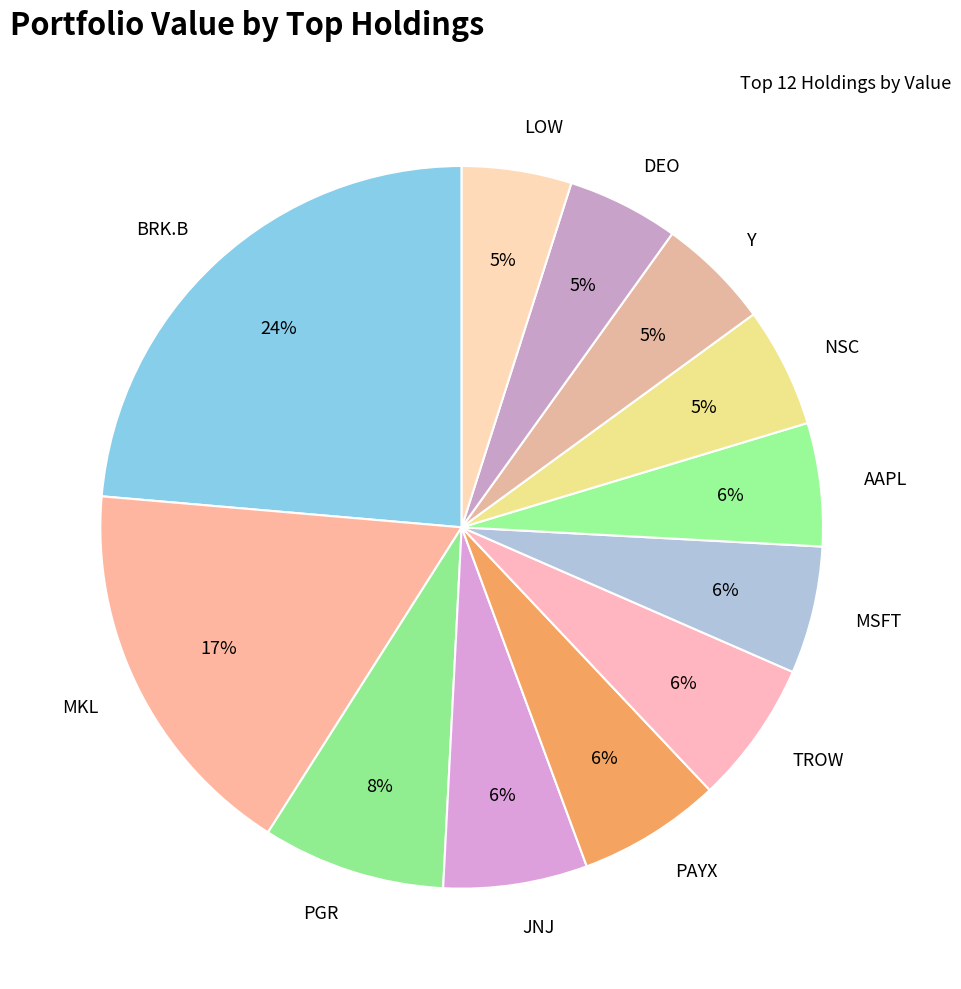

The PGR slice represents 8% of the pie. True or false?

True